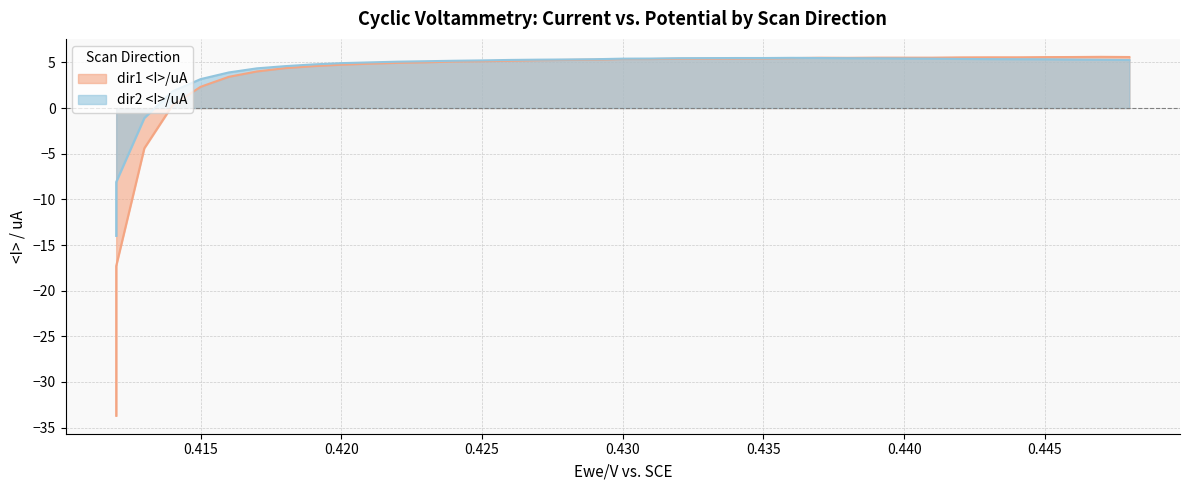

Which series ends up on top after the final intersection of dir2 <I>/uA and dir1 <I>/uA?

dir1 <I>/uA